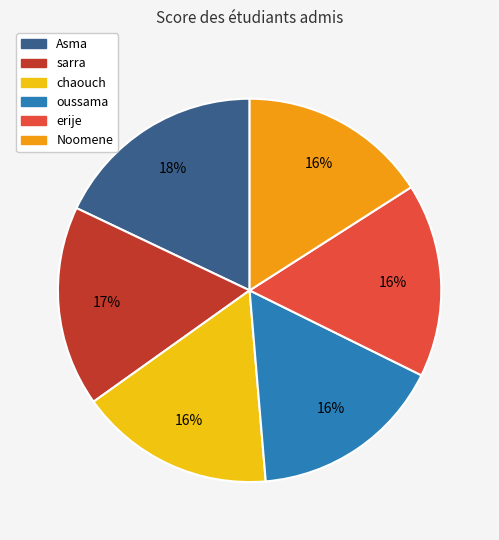

Is it true that chaouch is 16% of the pie?

True